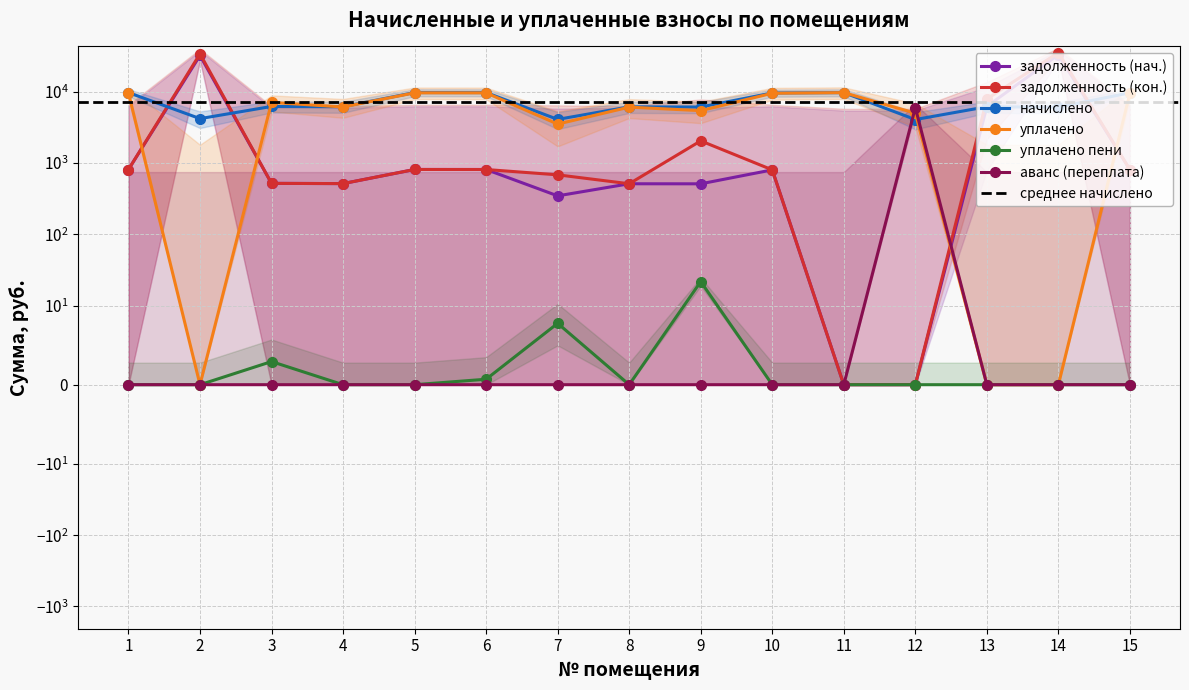

What is the value of the nachisleno point at the 12th from the left?

4068.5